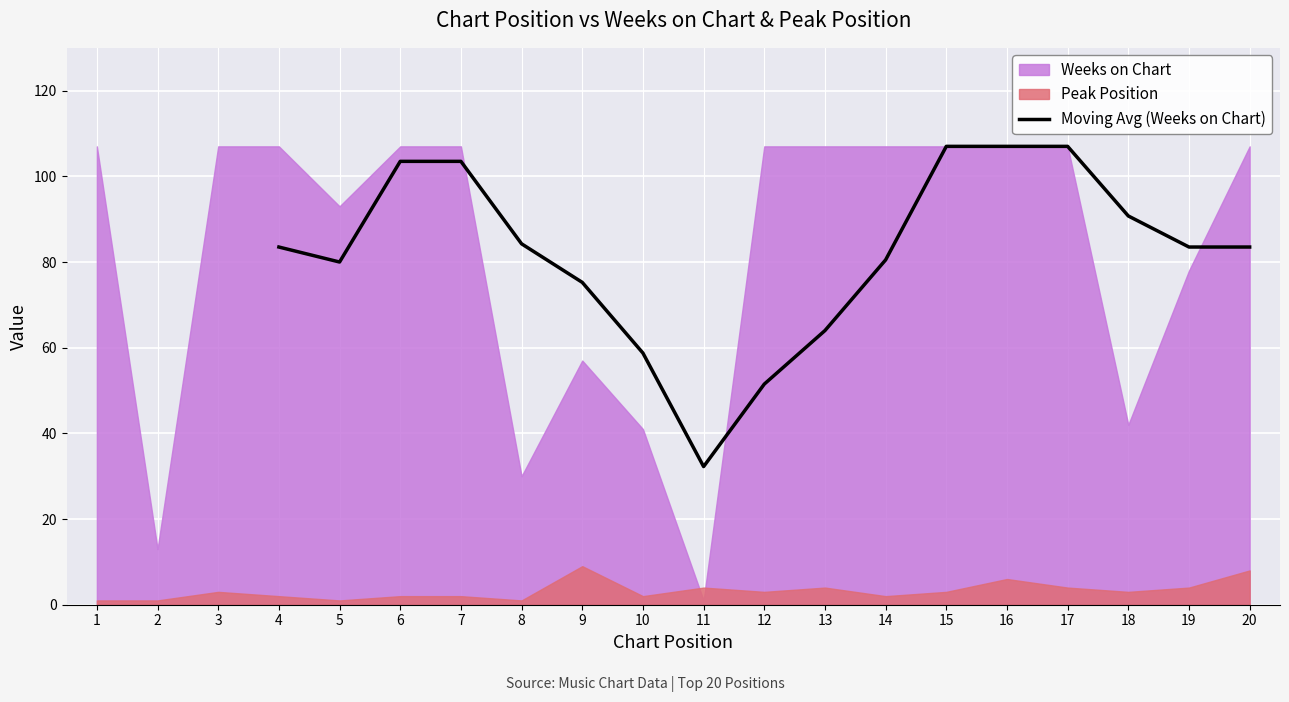

True or false: Moving Avg (Weeks on Chart) has a value of 110.4 at 4.

False